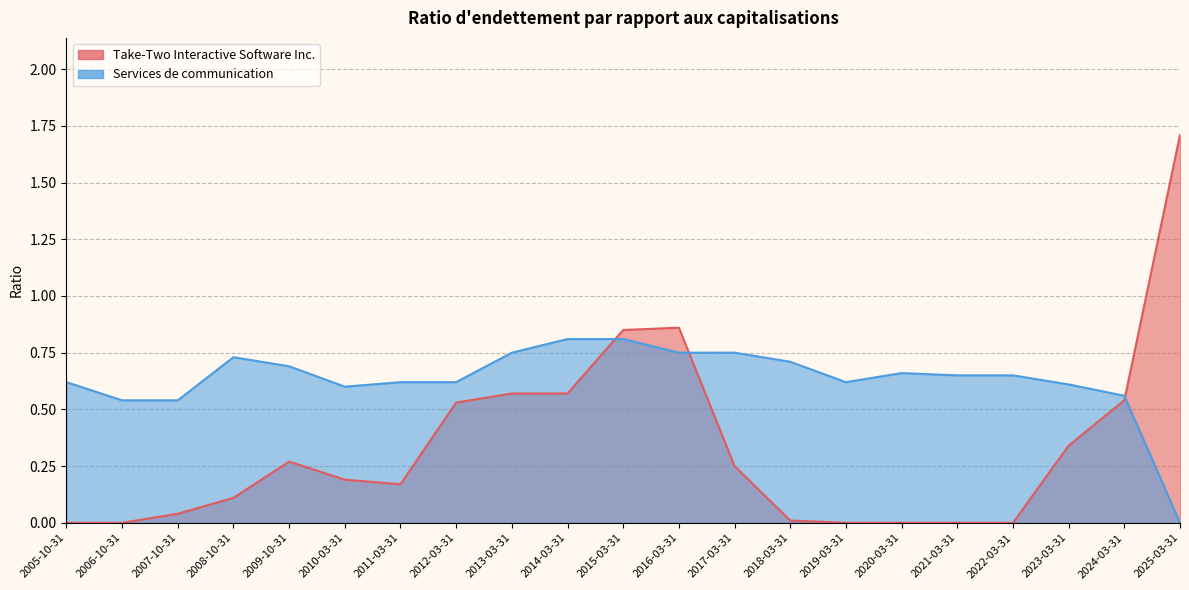

What is the sum of the Take-Two Interactive Software Inc. values at 2007-10-31 and 2023-03-31?

0.4